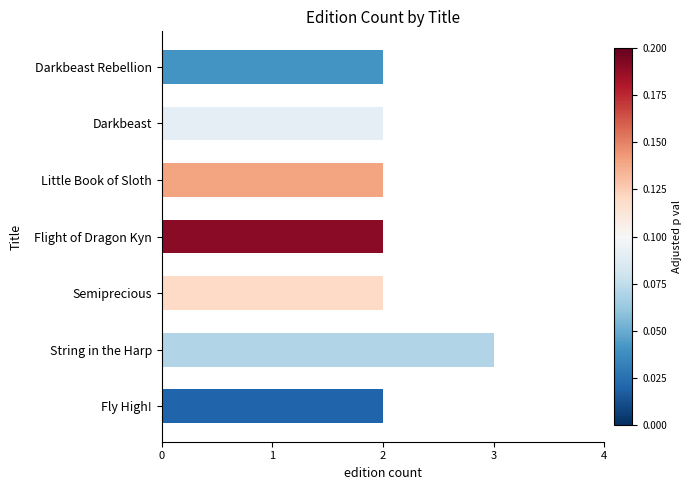

How many categories are shown in the chart?

7